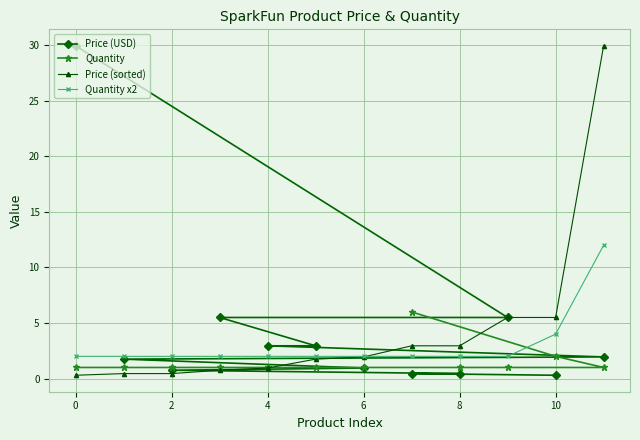

True or false: Quantity x2 and Price (USD) cross at least once.

True